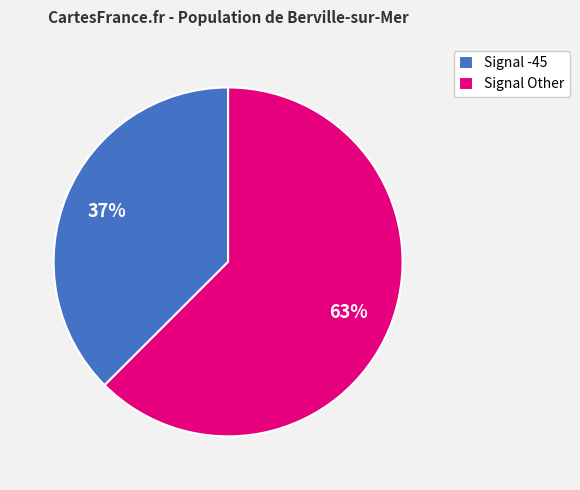

Which has a higher value, Signal Other or Signal -45?

Signal Other